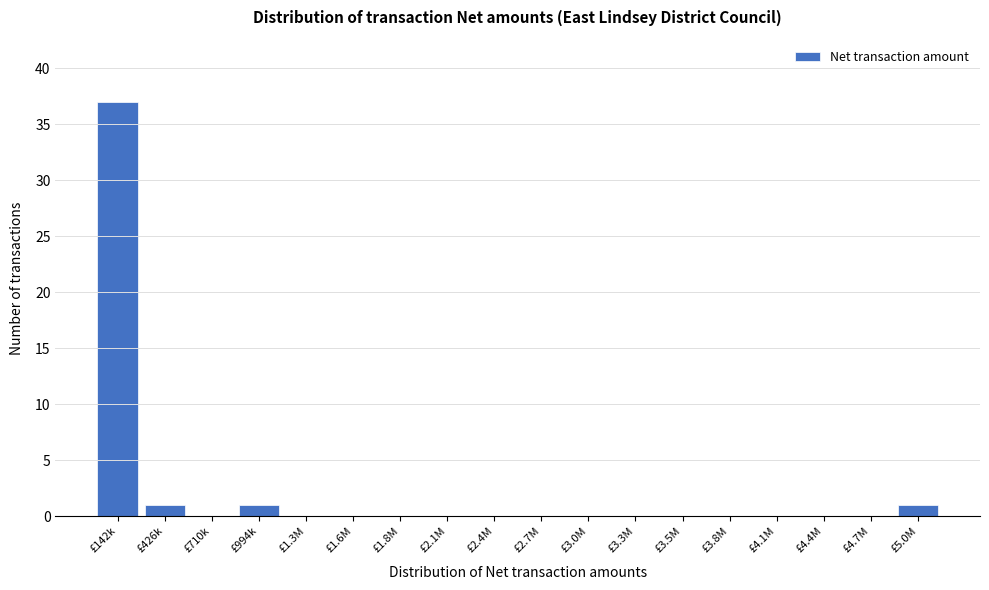

Reading right to left, extract all data points from this chart.

£5.0M=1	£4.7M=0	£4.4M=0	£4.1M=0	£3.8M=0	£3.5M=0	£3.3M=0	£3.0M=0	£2.7M=0	£2.4M=0	£2.1M=0	£1.8M=0	£1.6M=0	£1.3M=0	£994k=1	£710k=0	£426k=1	£142k=37